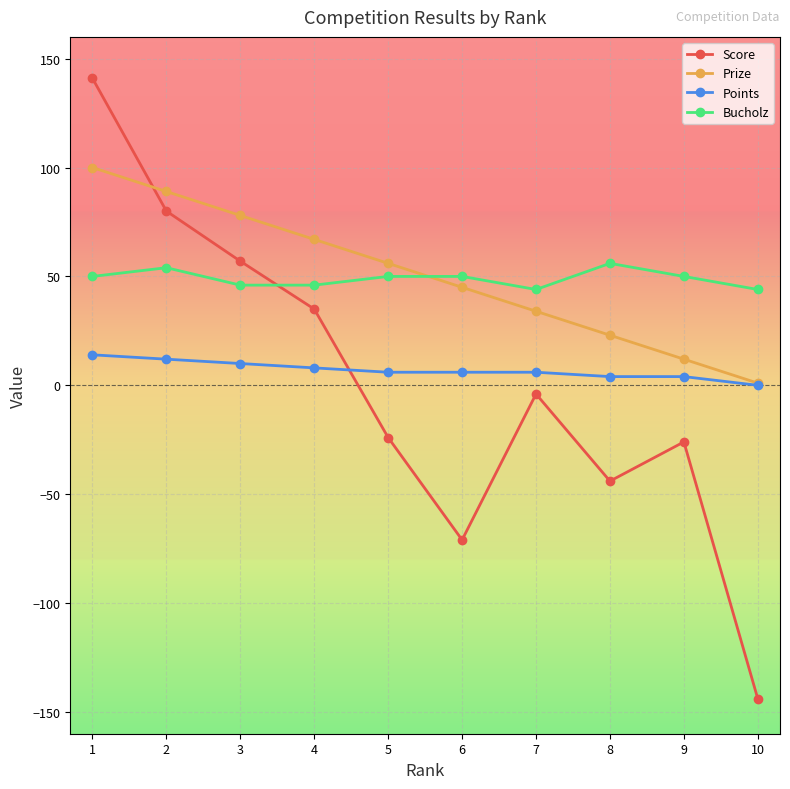

Between which two adjacent categories do Bucholz and Score first intersect?

3 and 4